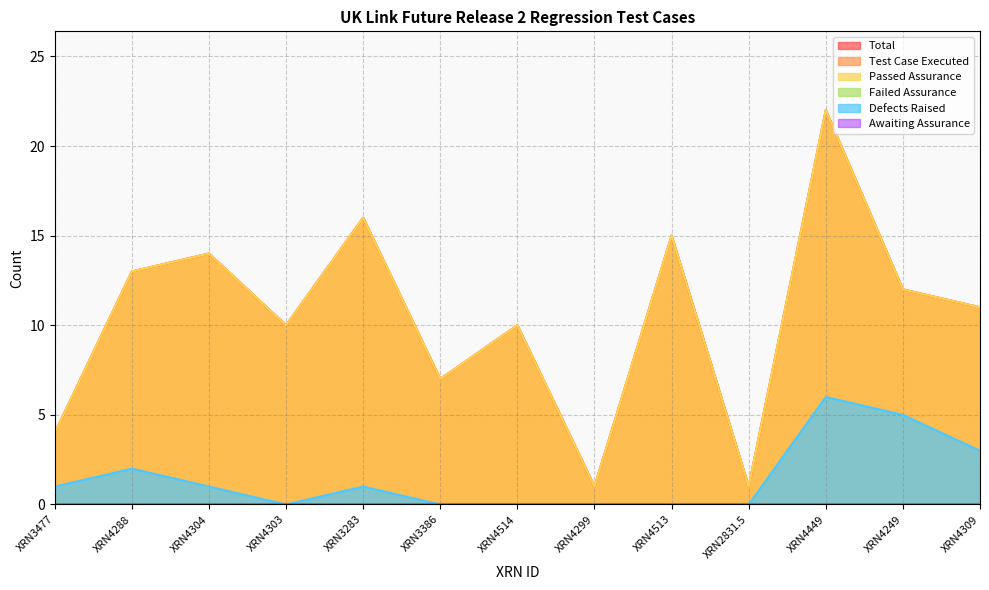

What is the average value of the Test Case Executed series?

10